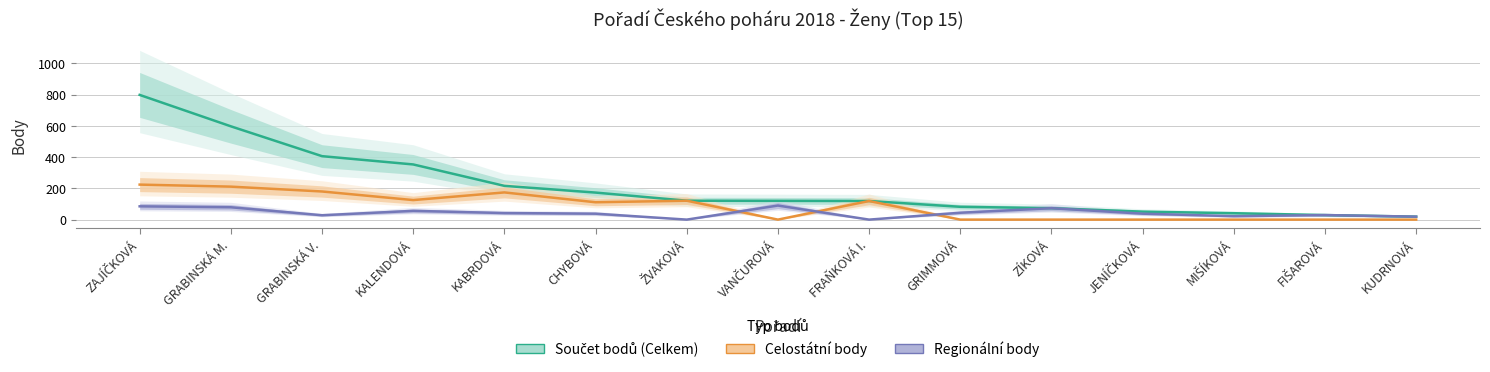

Does the chart display data point markers on the line(s)?

No